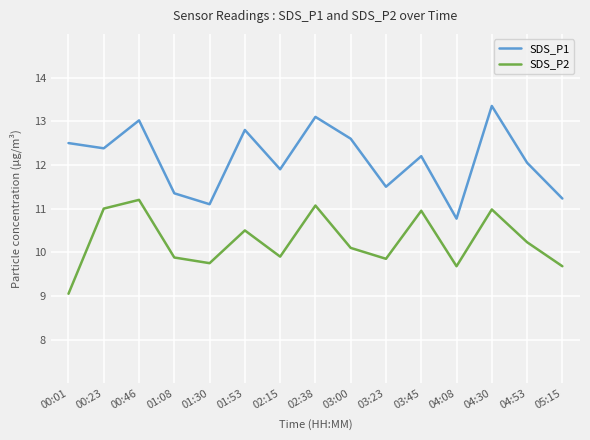

What is the total value across all series at 05:15?

20.9